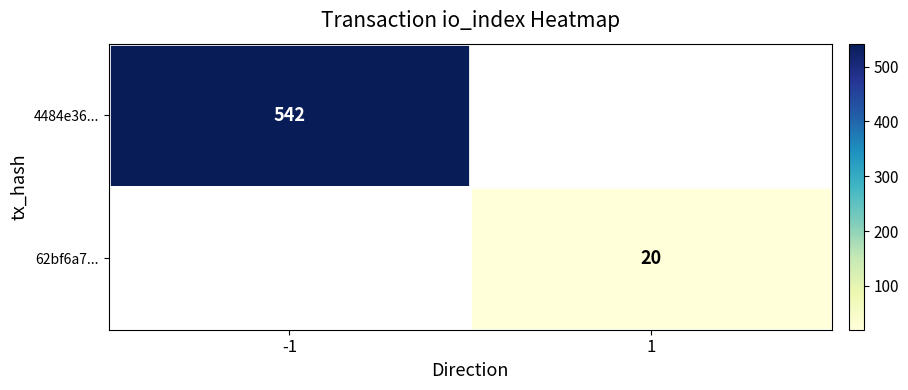

Is the value of 4484e36... at -1 greater than the value of 62bf6a7... at 1?

Yes